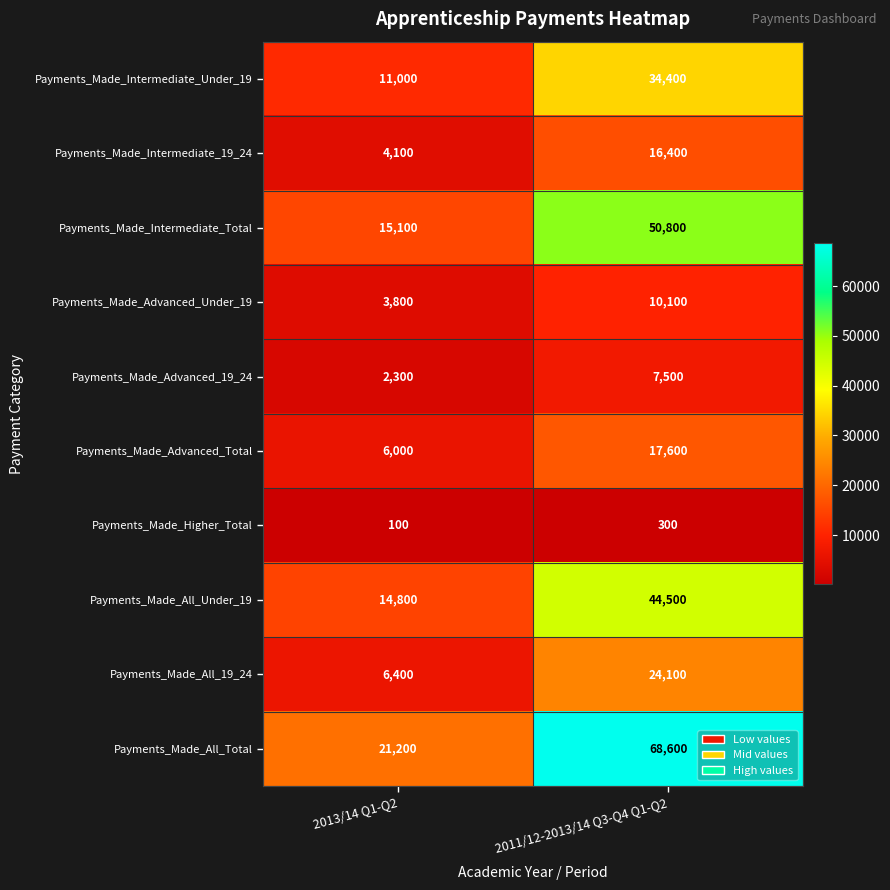

Which series has the largest range (max minus min)?

Payments_Made_All_Total